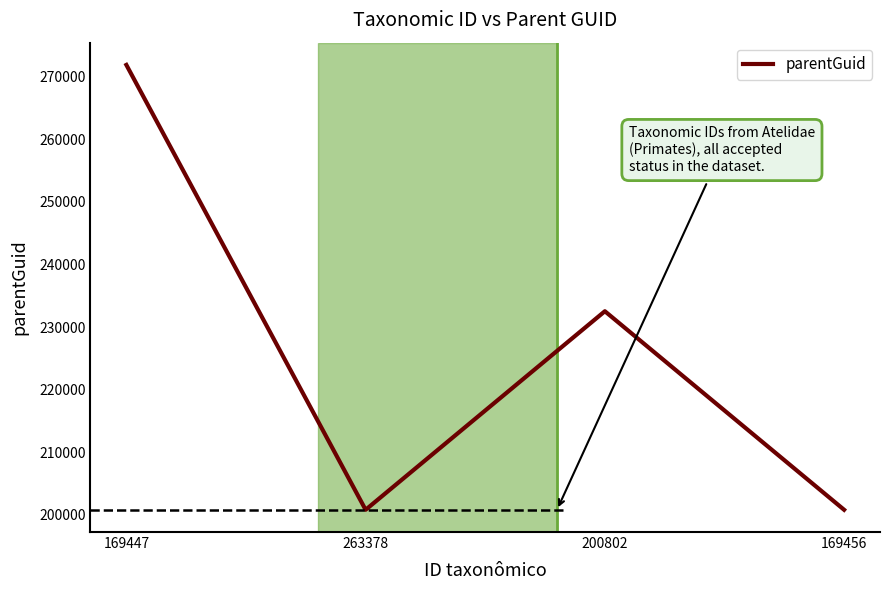

Reading left to right, transcribe all the data shown in this chart.

169447=271901	263378=200808	200802=232537	169456=200808